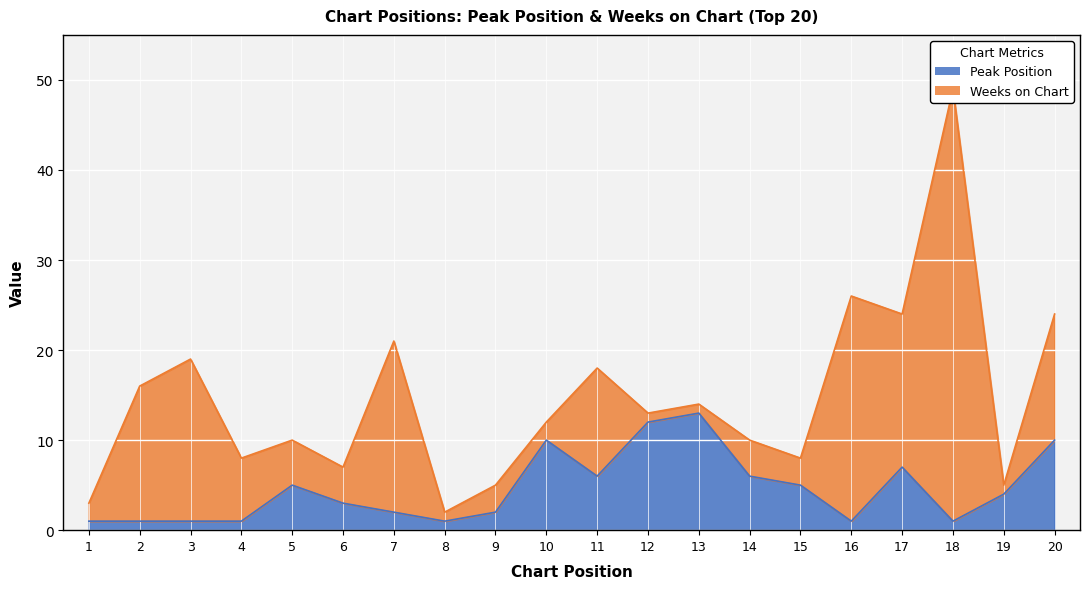

Reading left to right, transcribe all the data shown in this chart.

1=1	2=1	3=1	4=1	5=5	6=3	7=2	8=1	9=2	10=10	11=6	12=12	13=13	14=6	15=5	16=1	17=7	18=1	19=4	20=10